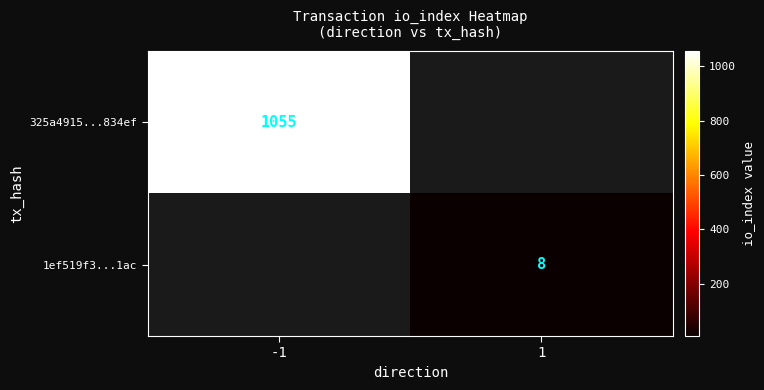

True or false: 1ef519f3...1ac has a value of 8 at 1.

True